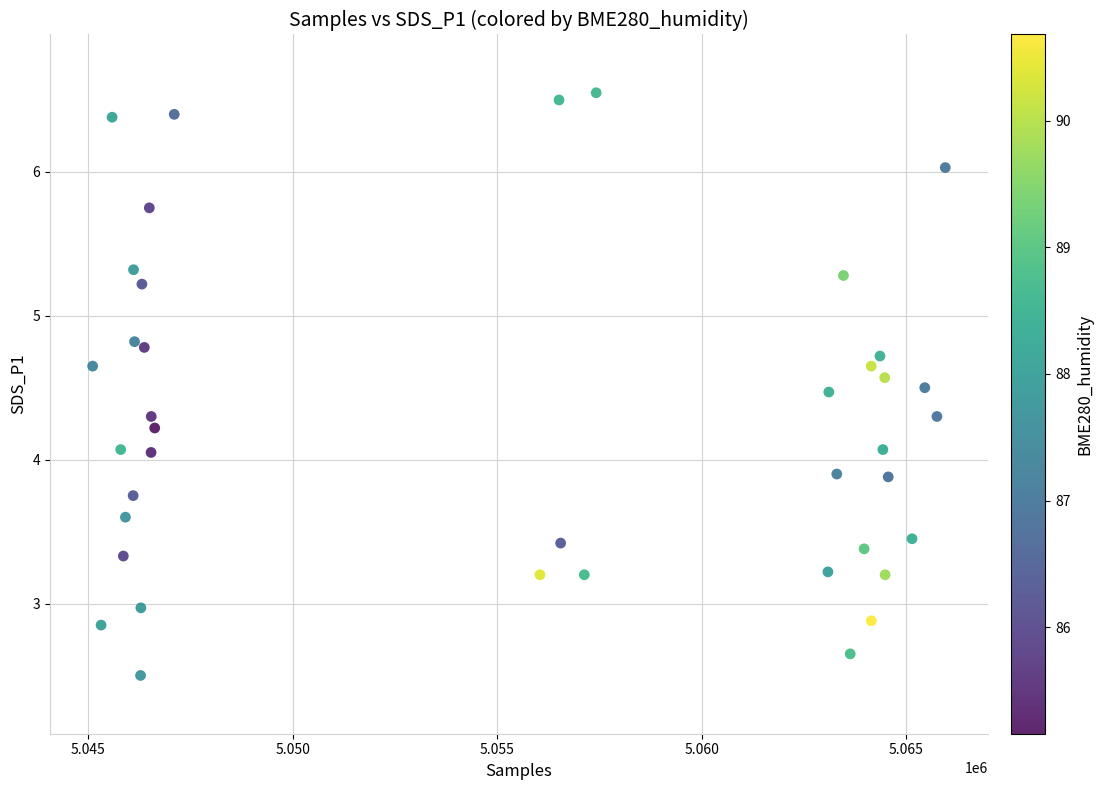

What is the range of X values (max minus min)?

20843.0